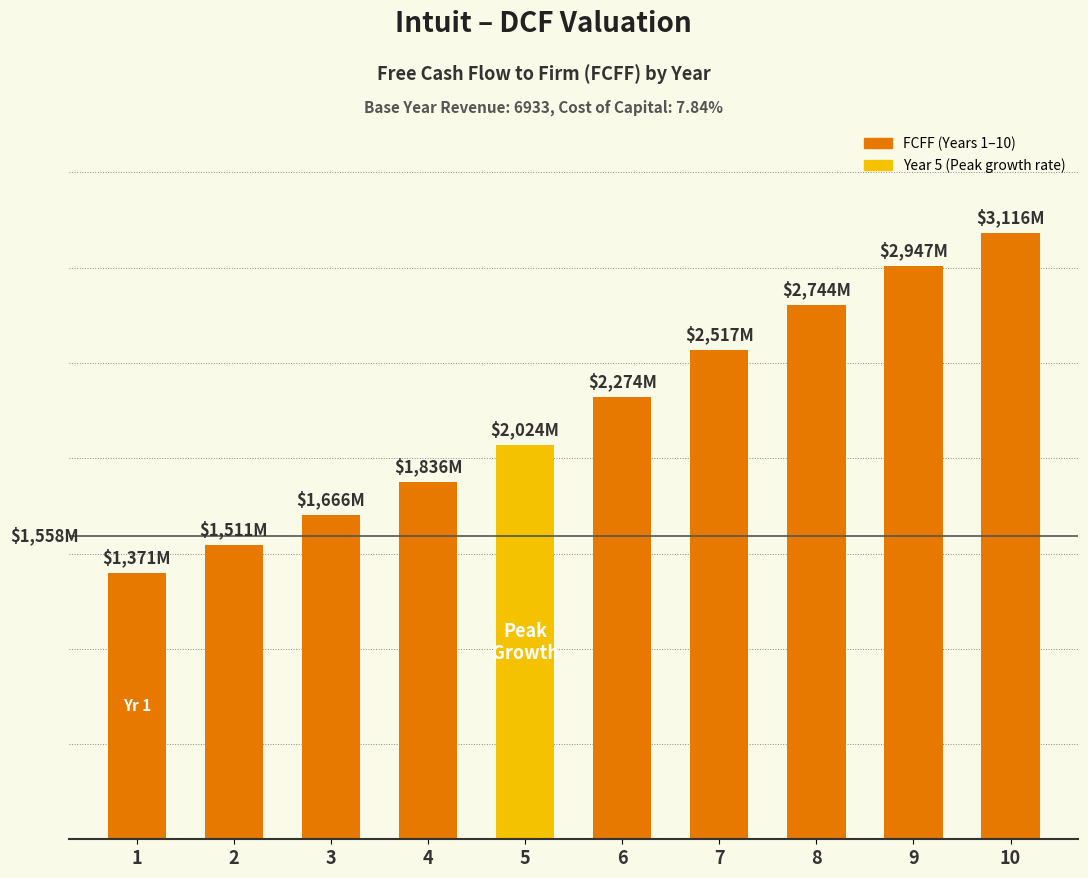

What value does the data have at 8?

2744.0